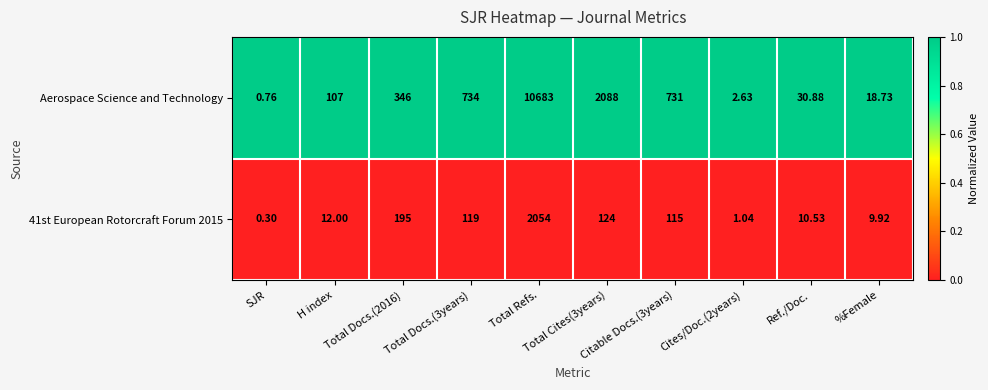

At how many categories does at least one series exceed 0?

10